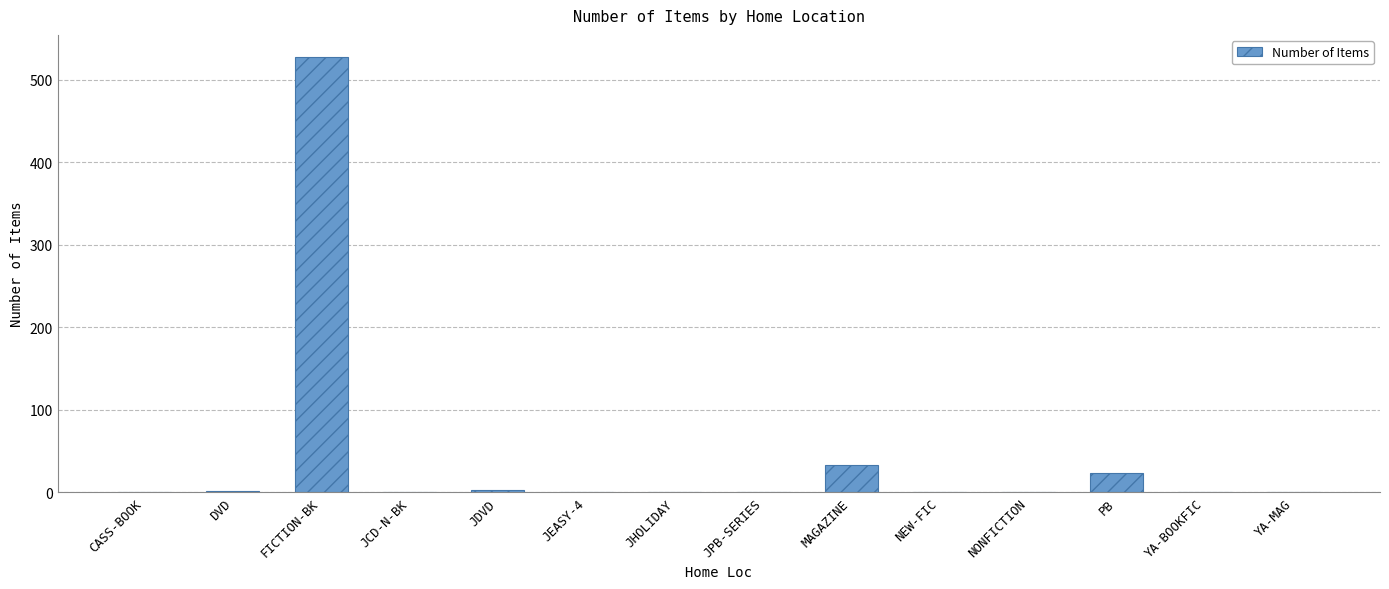

True or false: the data shows 528 at FICTION-BK.

True